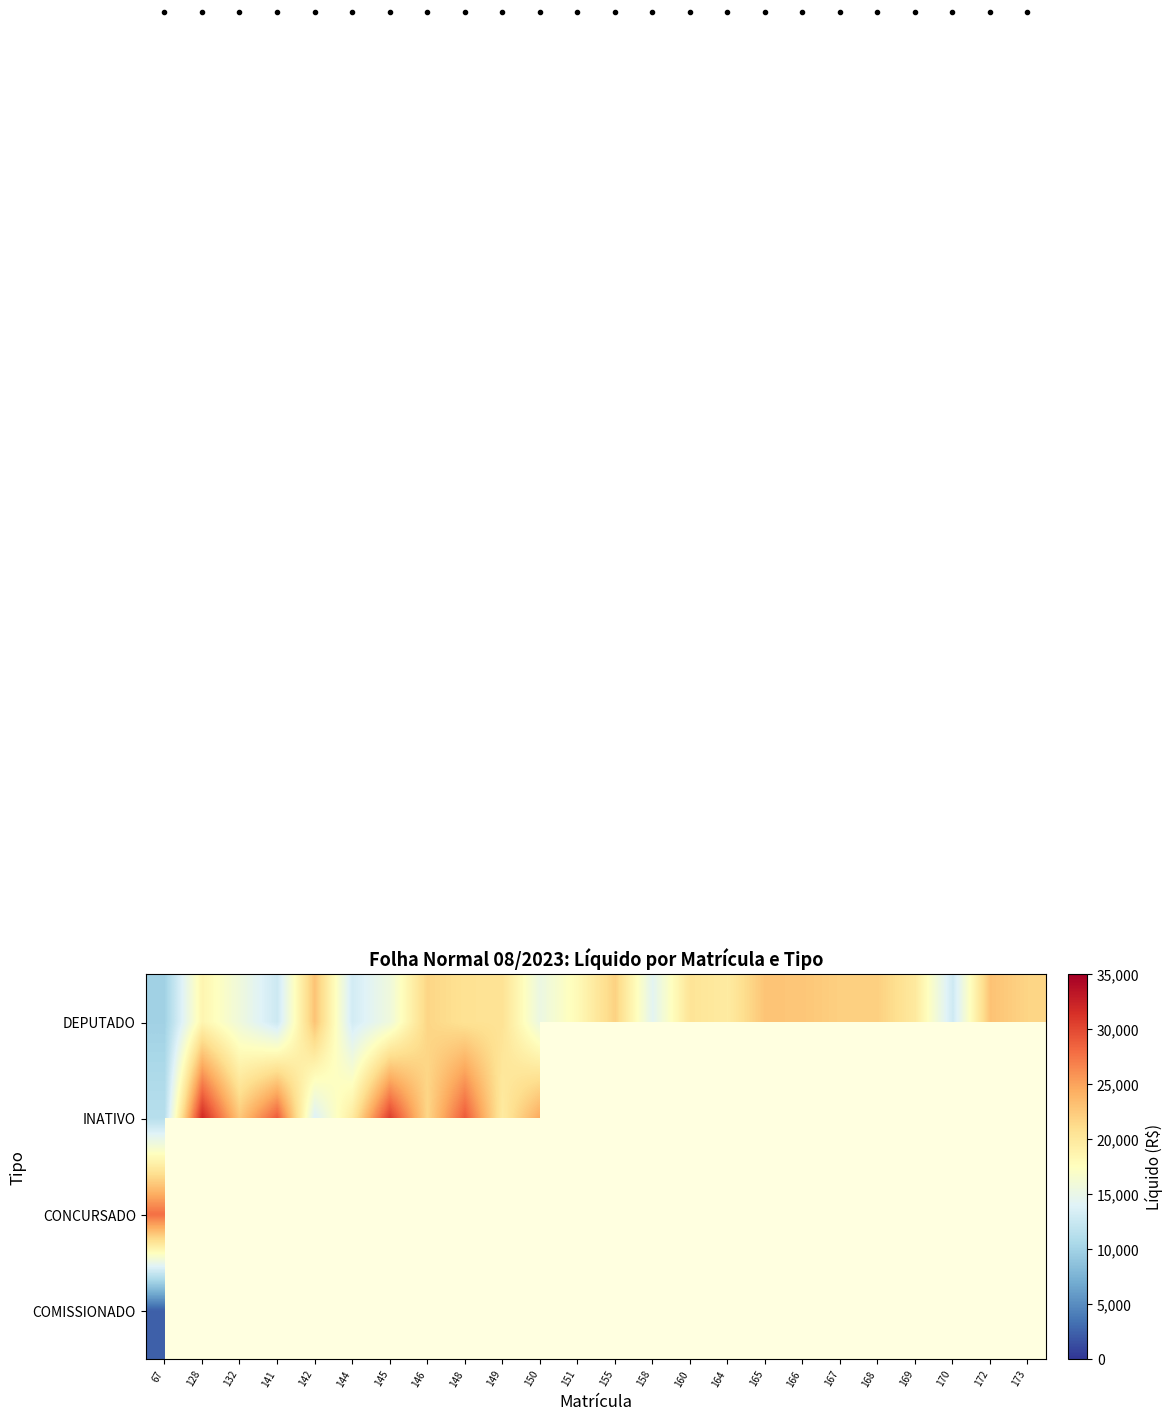

At which label is DEPUTADO closest to 16486?

132